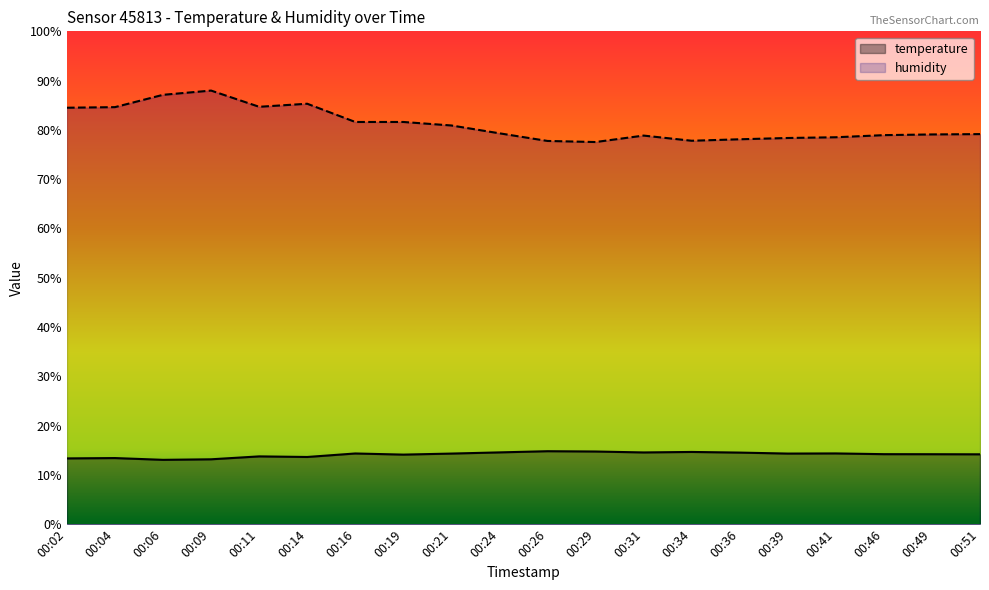

How many data points in humidity are less than 79?

8